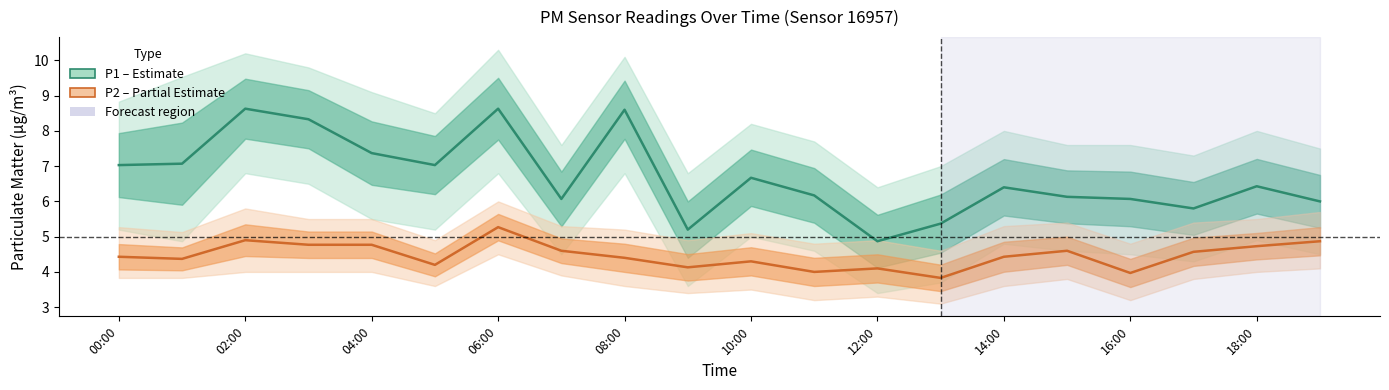

At how many categories does at least one series exceed 8?

4